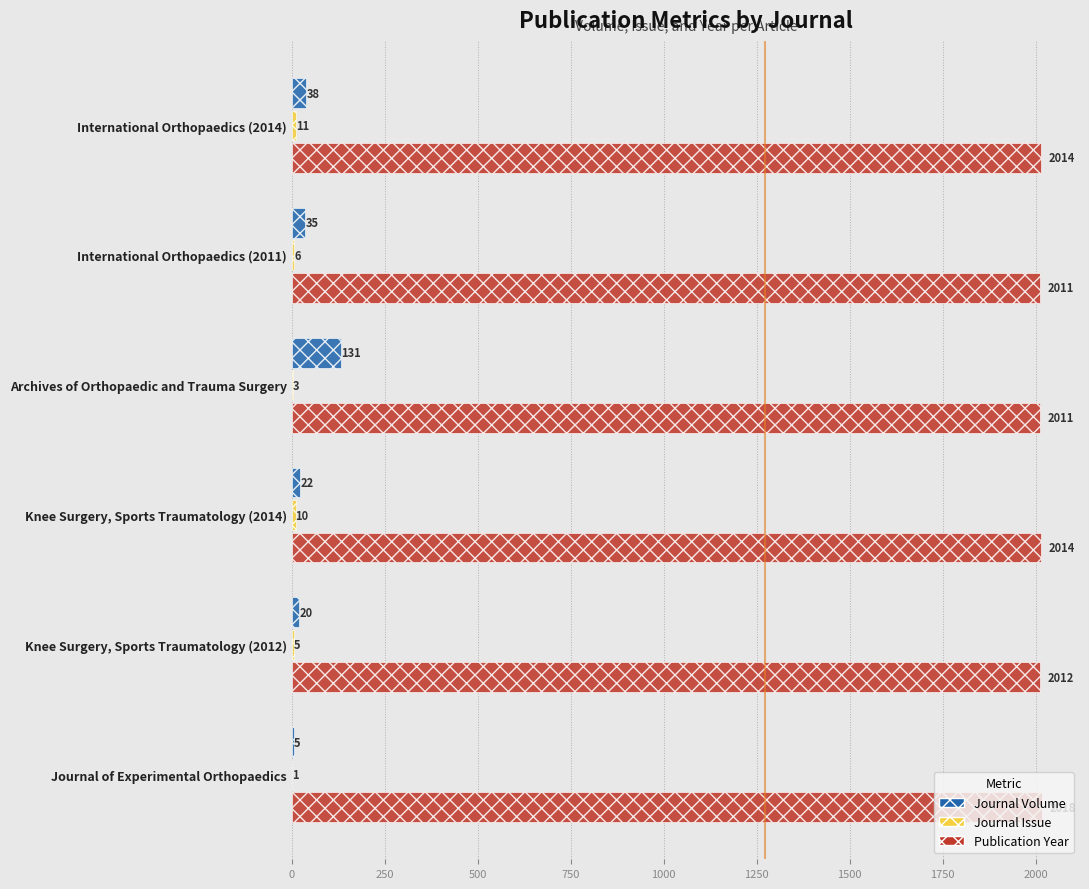

What is the sum of all Journal Volume values?

251